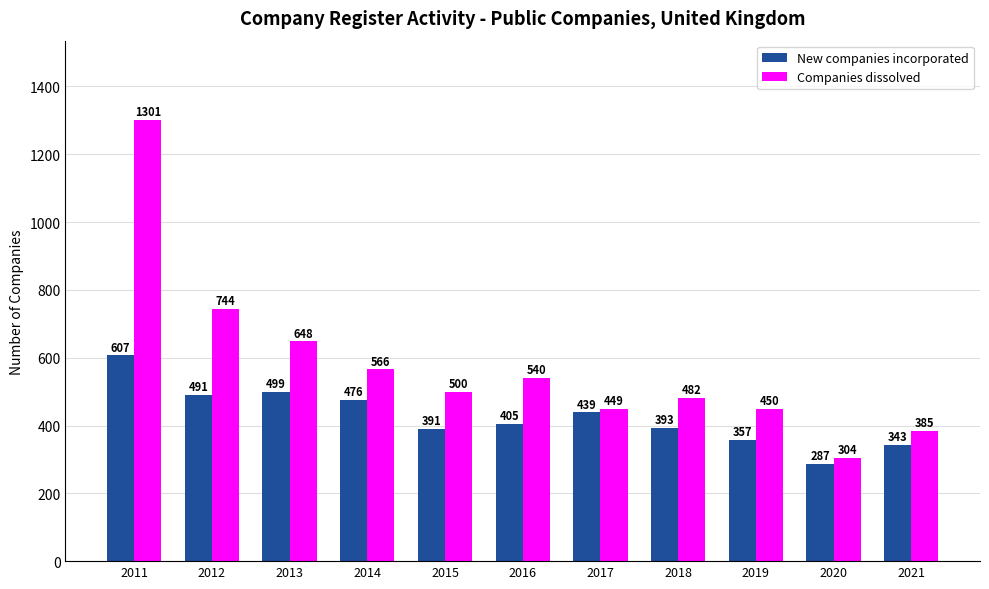

What value does the Companies dissolved series have at 2015, to the nearest 50?

500